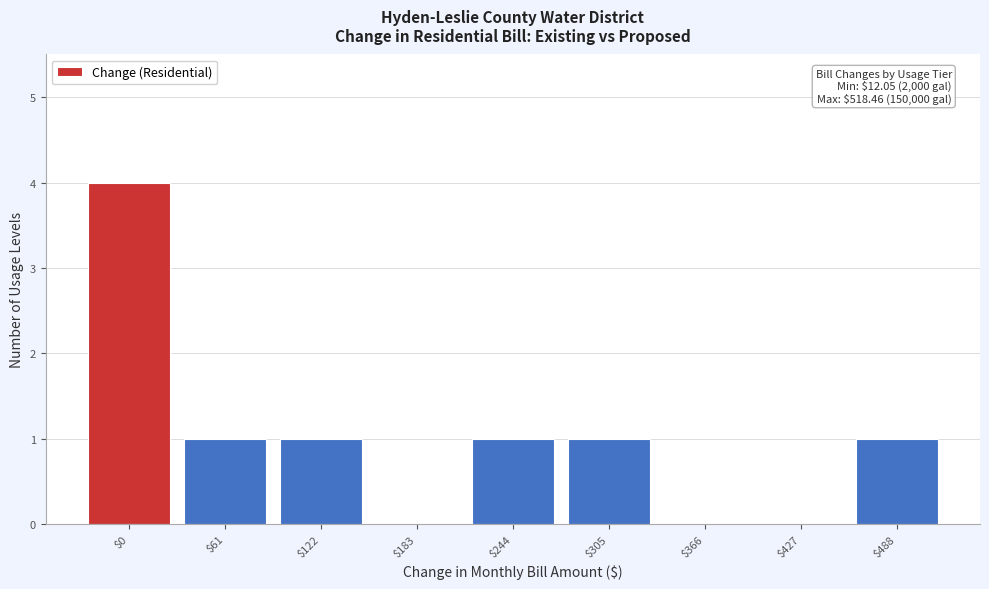

The chart shows a value of 1 at $244. True or false?

True